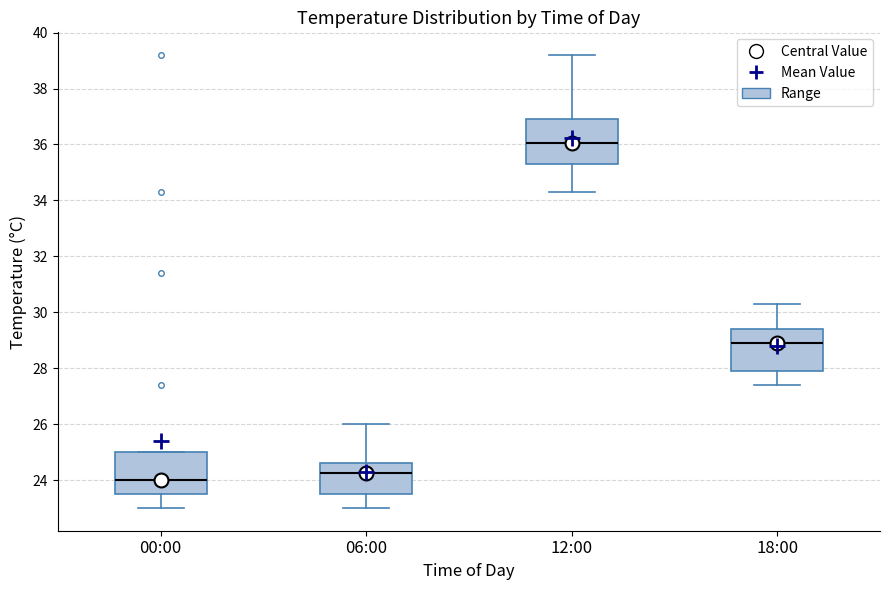

Where does the median line of the box for 12:00 sit on the y-axis? The values are not printed on the chart, so give them approximately, as read against the axis.

36.0